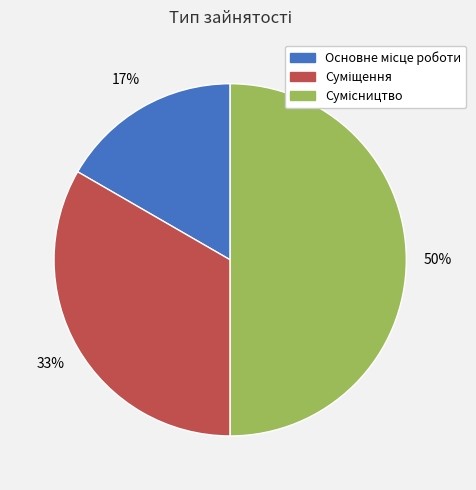

To the nearest percent, what is the difference between the largest and smallest slice percentages?

33%